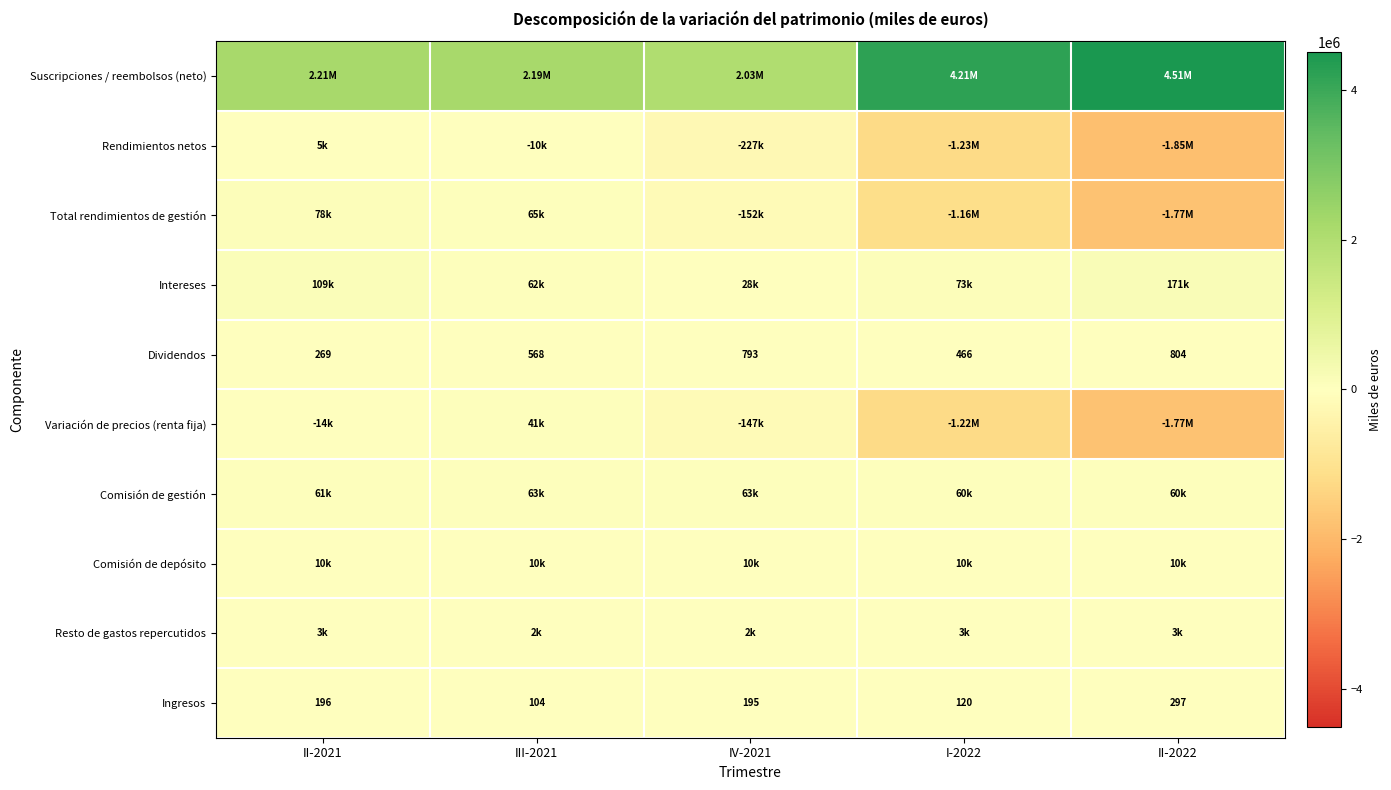

What is the sum of all Dividendos values?

2900